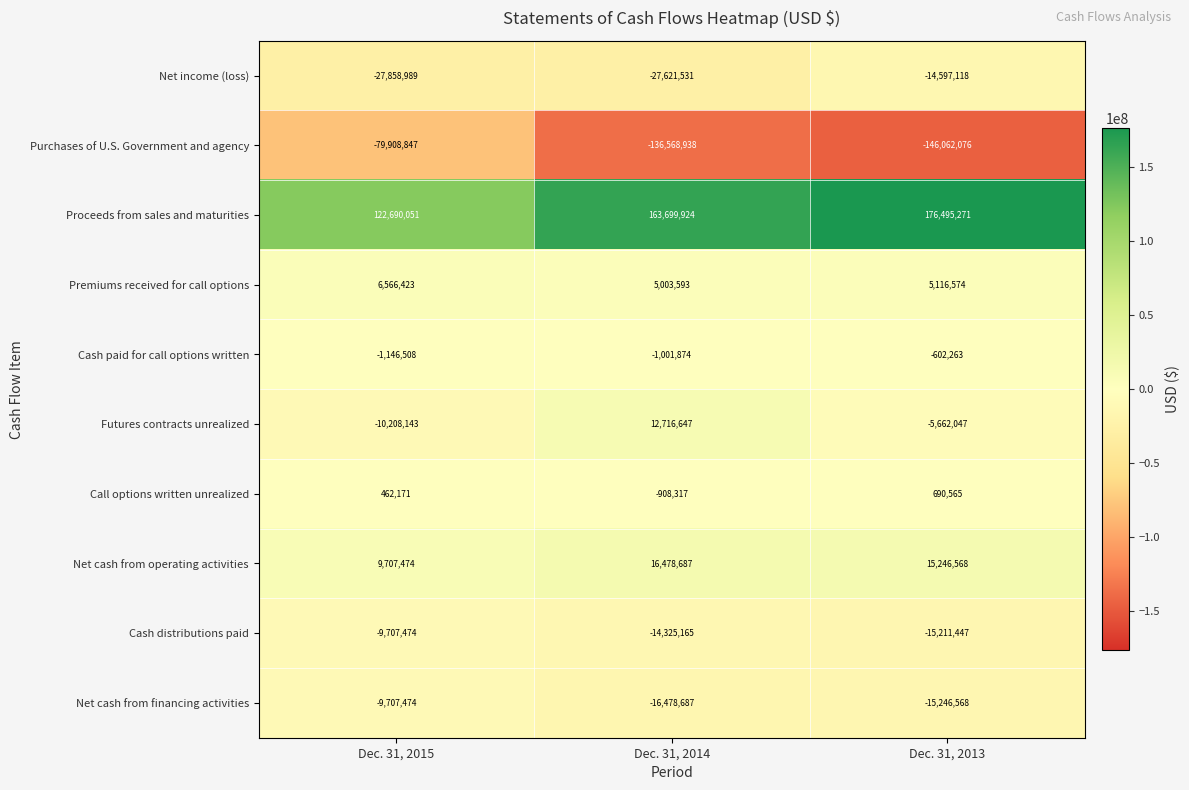

Rank the categories by Net income (loss) value from highest to lowest.

Dec. 31, 2013, Dec. 31, 2014, Dec. 31, 2015